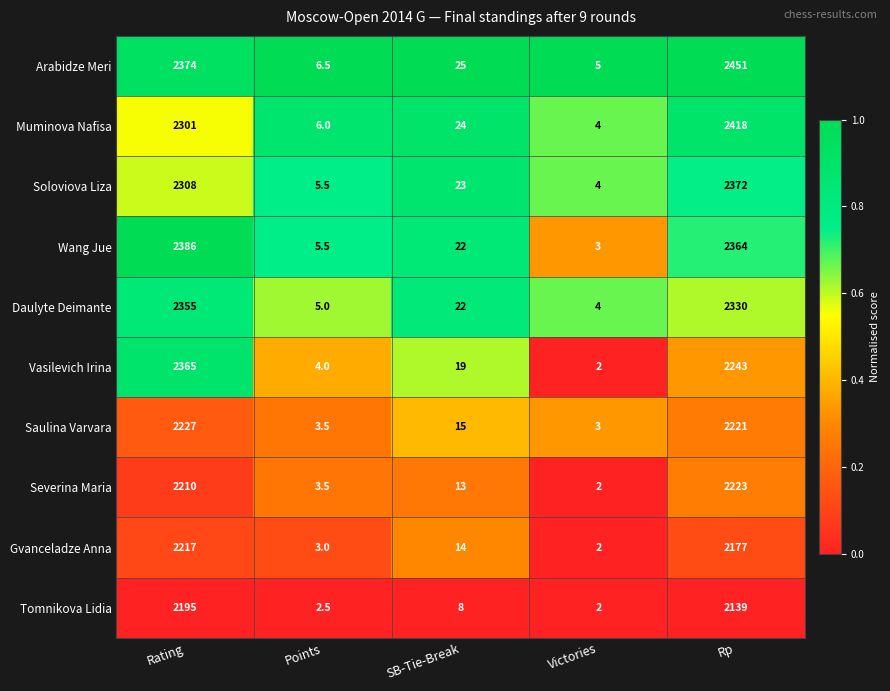

At which label does Muminova Nafisa first exceed 24?

Rating